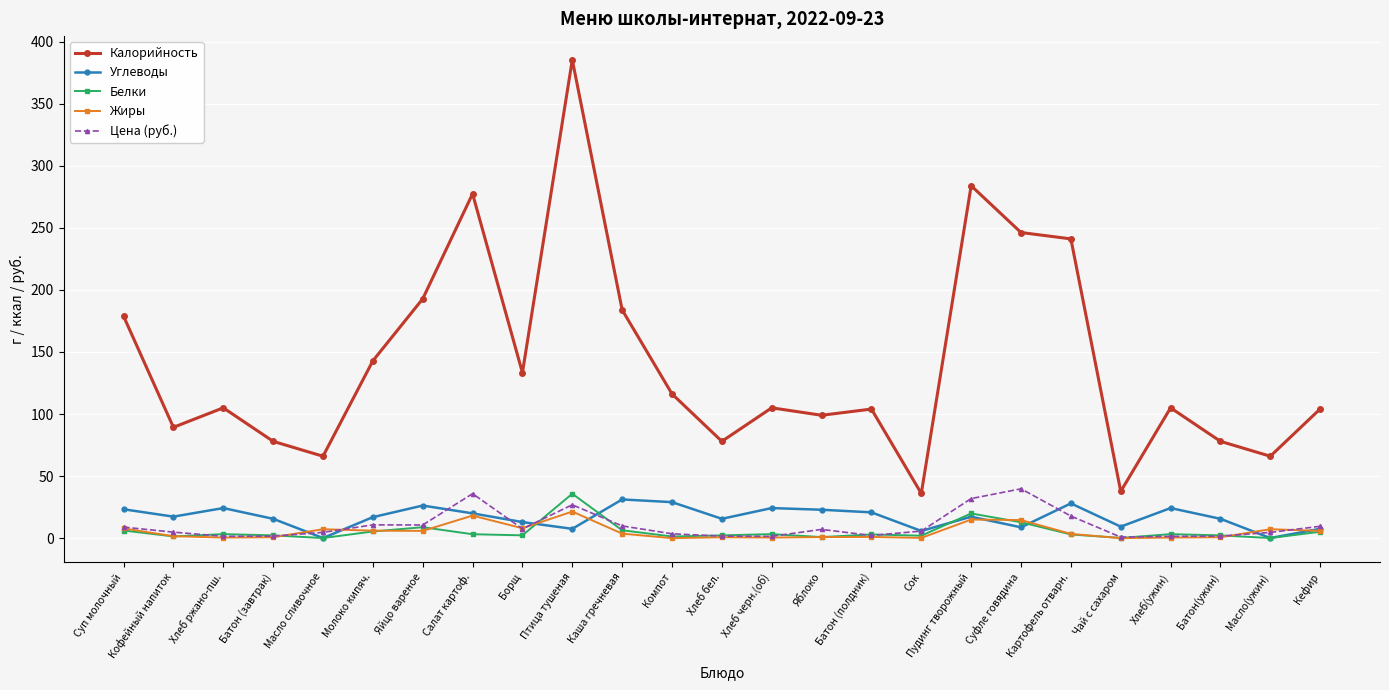

Which series has the widest spread of values?

Калорийность